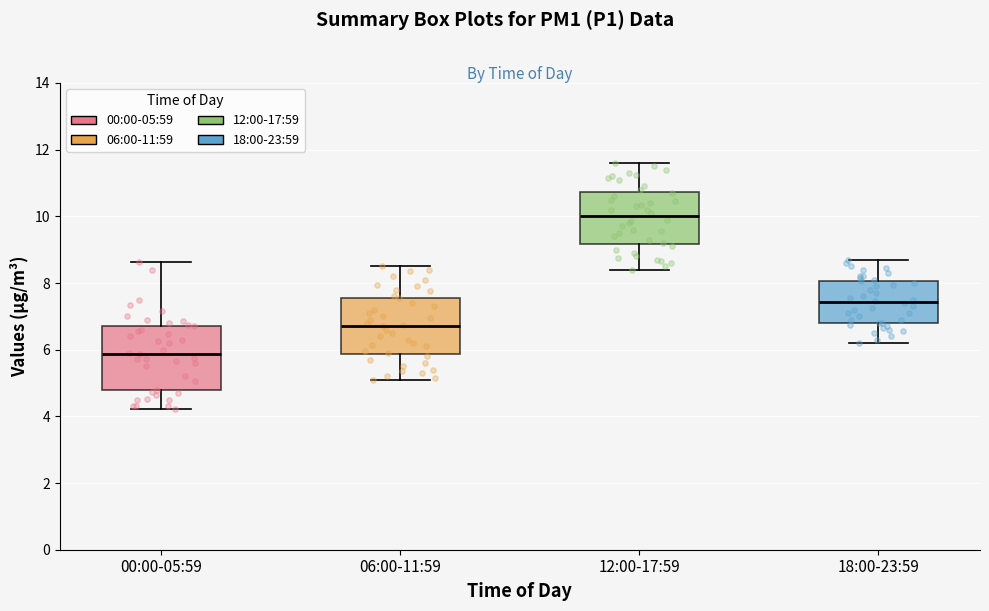

Reading left to right, transcribe this box plot: for each box, give where its median line is, the range the box spans, and where its two whiskers end, as read against the y-axis. The values are not printed on the chart, so give them approximately, as read against the axis.

00:00-05:59: median 5.8, box 4.8 to 6.8, whiskers 4.2 to 8.6
06:00-11:59: median 6.8, box 5.8 to 7.6, whiskers 5.2 to 8.6
12:00-17:59: median 10.0, box 9.2 to 10.8, whiskers 8.4 to 11.6
18:00-23:59: median 7.4, box 6.8 to 8.0, whiskers 6.2 to 8.8